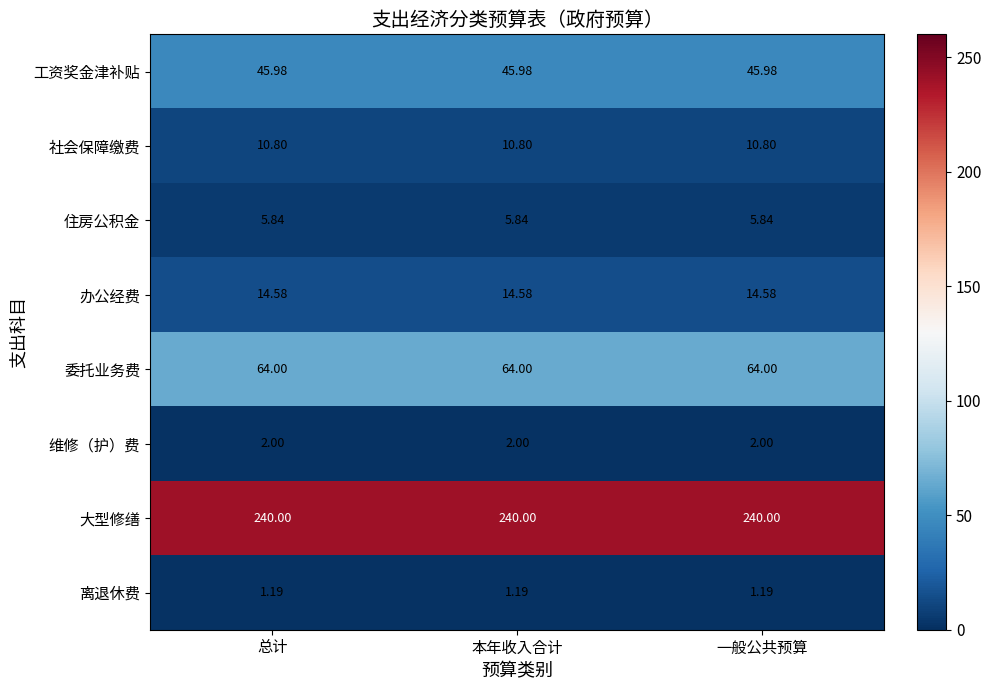

What is the total value across all series at 一般公共预算?

384.4